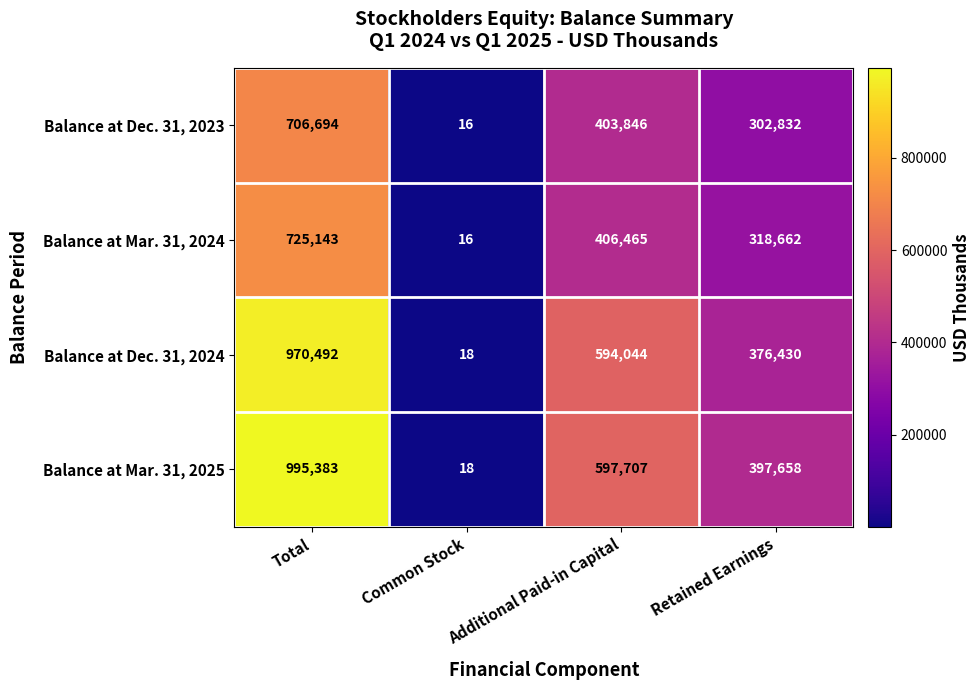

At which label does Balance at Mar. 31, 2024 first exceed 406465?

Total